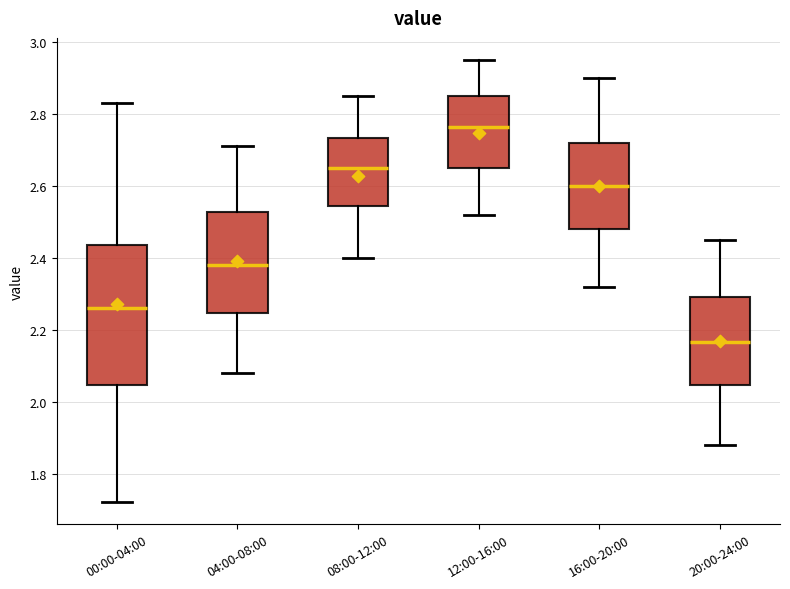

Reading left to right, transcribe this box plot: for each box, give where its median line is, the range the box spans, and where its two whiskers end, as read against the y-axis. The values are not printed on the chart, so give them approximately, as read against the axis.

00:00-04:00: median 2.26, box 2.04 to 2.44, whiskers 1.72 to 2.84
04:00-08:00: median 2.38, box 2.24 to 2.52, whiskers 2.08 to 2.72
08:00-12:00: median 2.66, box 2.54 to 2.74, whiskers 2.40 to 2.86
12:00-16:00: median 2.76, box 2.66 to 2.86, whiskers 2.52 to 2.96
16:00-20:00: median 2.60, box 2.48 to 2.72, whiskers 2.32 to 2.90
20:00-24:00: median 2.16, box 2.04 to 2.30, whiskers 1.88 to 2.46